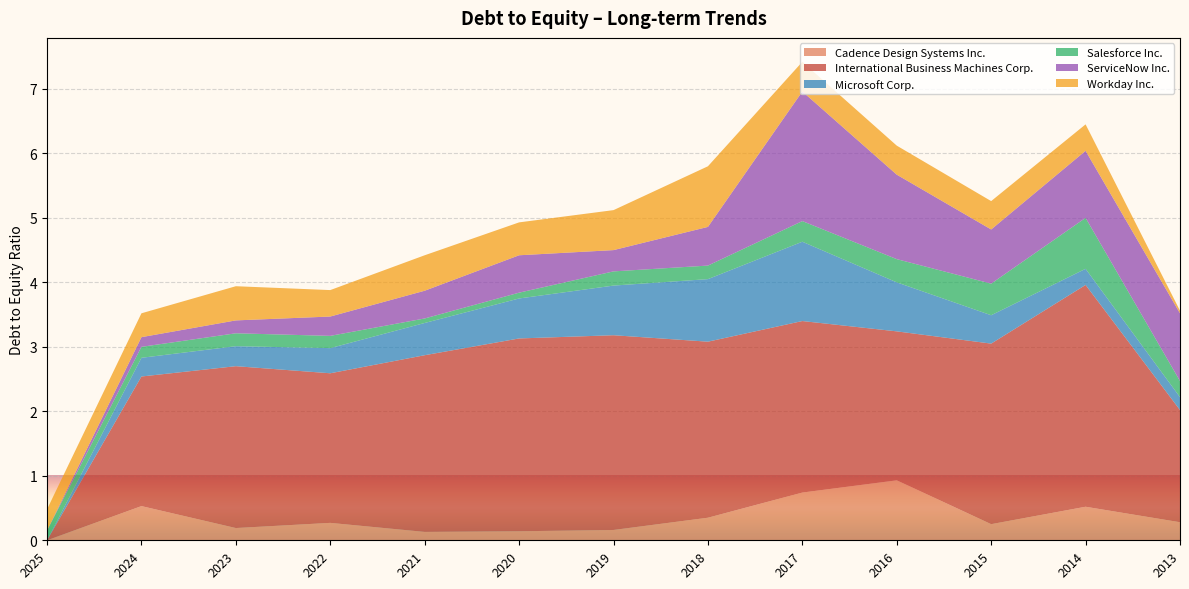

Reading left to right, transcribe all the data shown in this chart.

Cadence Design Systems Inc.: 0.0	0.5	0.2	0.3	0.1	0.1	0.2	0.3	0.7	0.9	0.2	0.5	0.3
International Business Machines Corp.: 0.0	2.0	2.5	2.3	2.7	3.0	3.0	2.7	2.7	2.3	2.8	3.4	1.7
Microsoft Corp.: 0.0	0.3	0.3	0.4	0.5	0.6	0.8	1.0	1.2	0.8	0.4	0.2	0.2
Salesforce Inc.: 0.1	0.2	0.2	0.2	0.1	0.1	0.2	0.2	0.3	0.4	0.5	0.8	0.2
ServiceNow Inc.: 0.0	0.1	0.2	0.3	0.4	0.6	0.3	0.6	2.0	1.3	0.8	1.0	1.1
Workday Inc.: 0.3	0.4	0.5	0.4	0.6	0.5	0.6	0.9	0.5	0.5	0.4	0.4	0.0